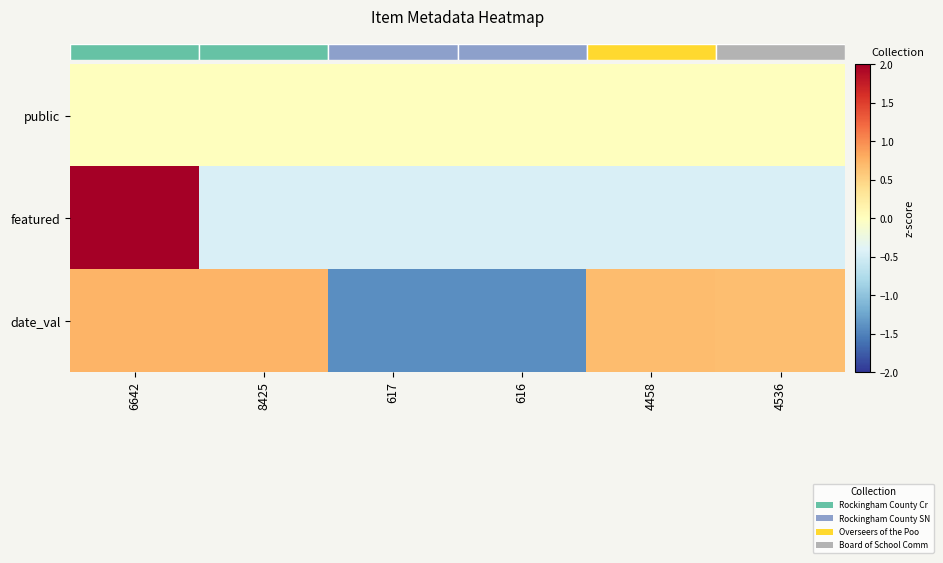

What is the difference between the highest and lowest values at 4536?

1.1